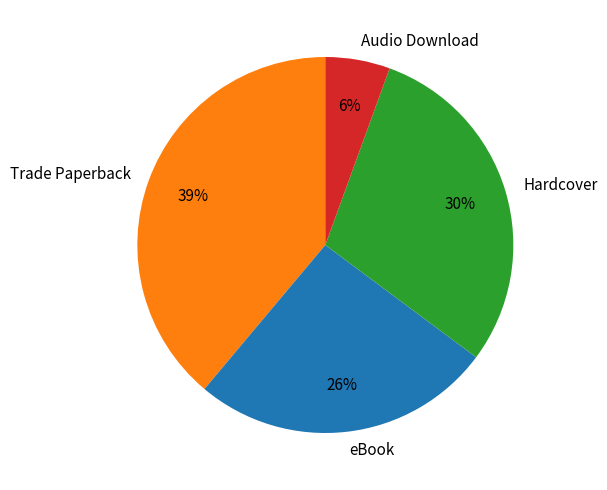

To the nearest percent, what is the difference between the Hardcover and Audio Download slice percentages?

24%